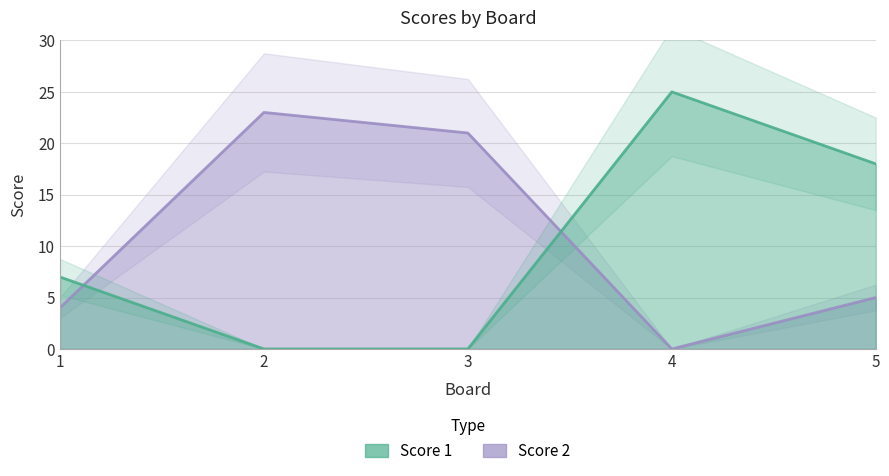

How many values in the Score 1 series are below 7?

2